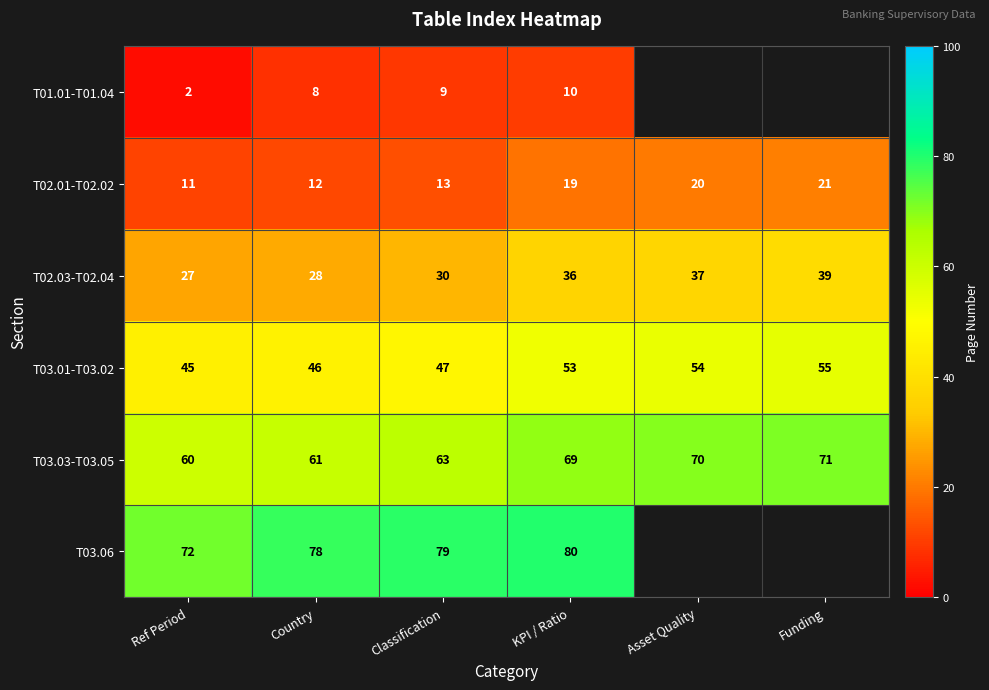

How many T03.01-T03.02 values are between 46 and 54?

4